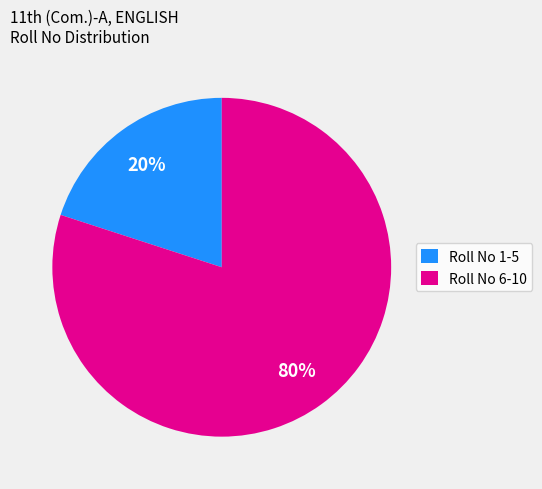

To the nearest percent, what is the difference between the largest and smallest slice percentages?

60%